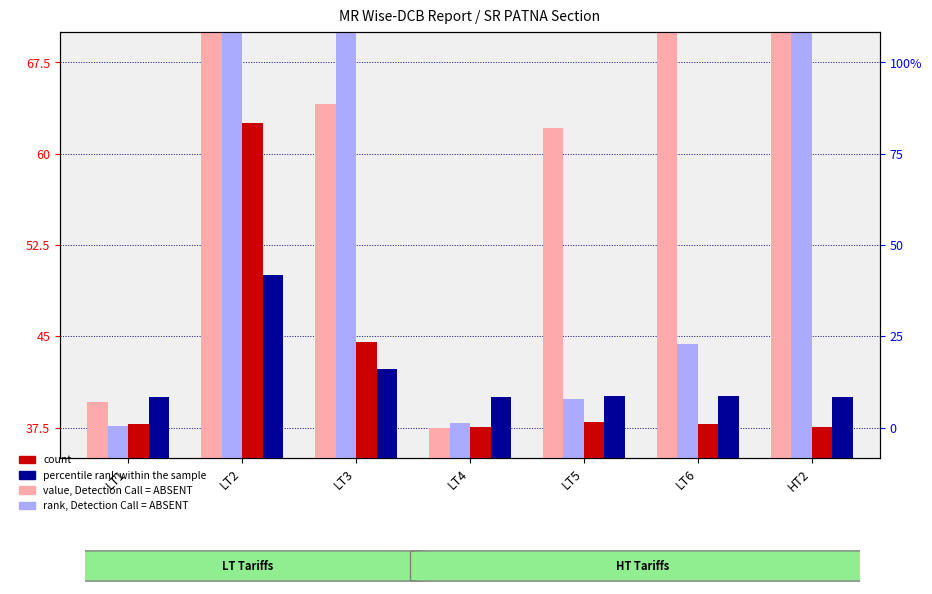

Reading left to right, what are all the values shown in this chart?

value, Detection Call = ABSENT: 39.6	96.0	64.1	37.5	62.1	96.0	107.5
rank, Detection Call = ABSENT: 37.6	87.6	75.8	37.9	39.9	44.4	107.5
count: 37.8	62.5	44.5	37.5	38.0	37.8	37.5
percentile rank within the sample: 40.0	50.0	42.3	40.0	40.1	40.1	40.0